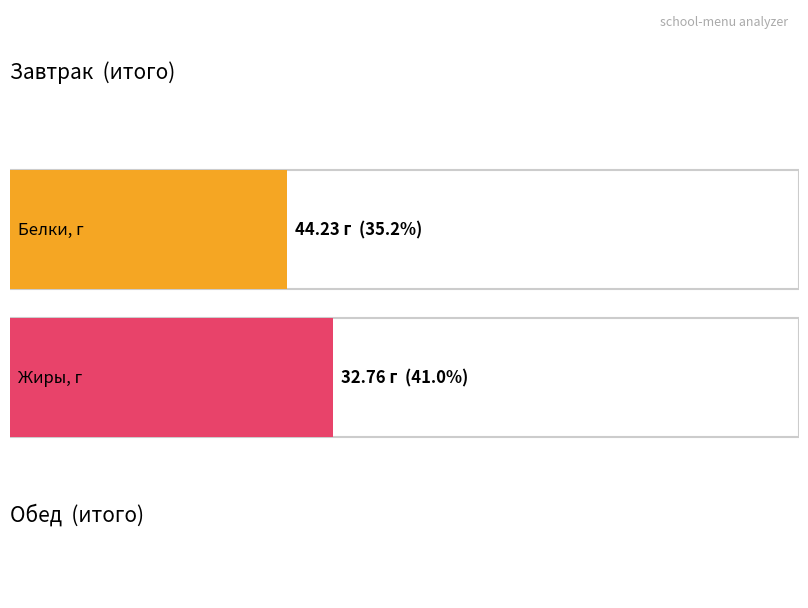

Is the value of Белки at Обед greater than the value of Жиры at Обед?

No